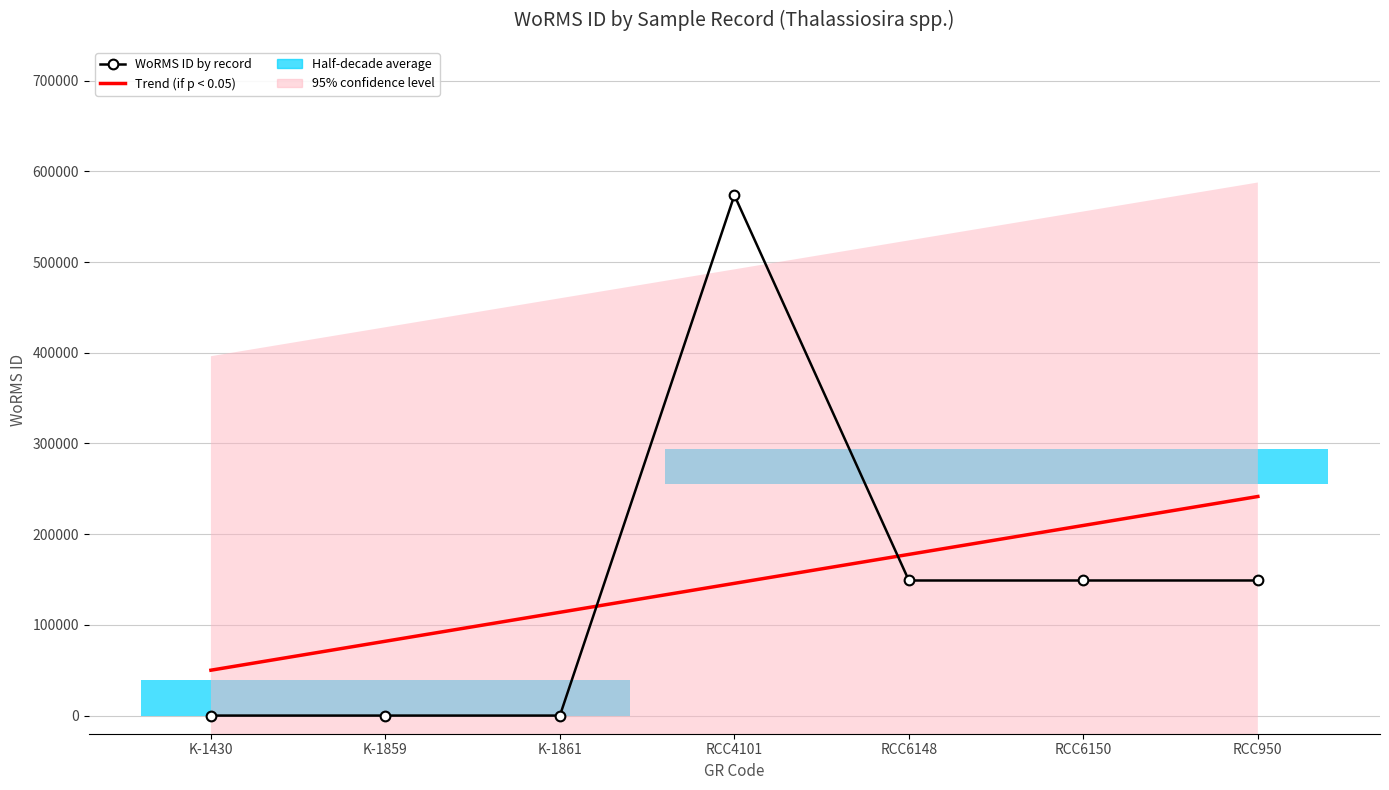

How many values in the Trend (if p < 0.05) series exceed 145769?

4